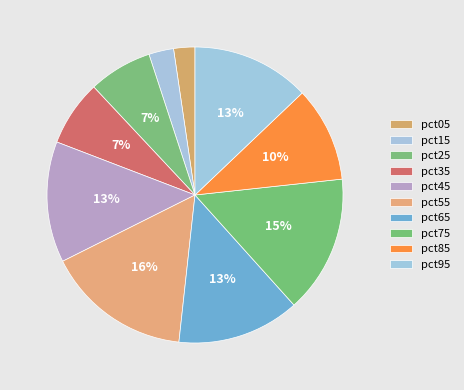

True or false: pct15 accounts for 1% of the total.

False